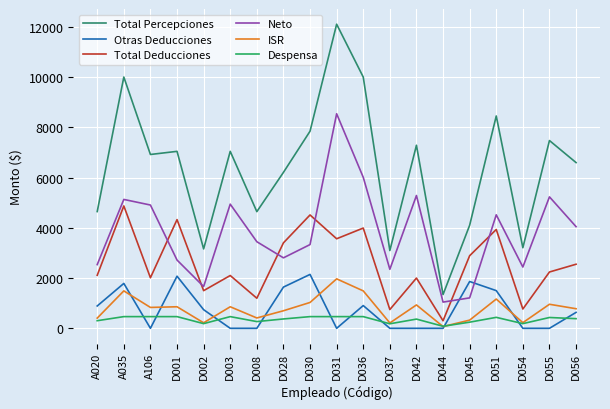

Does the chart have visible grid lines?

Yes